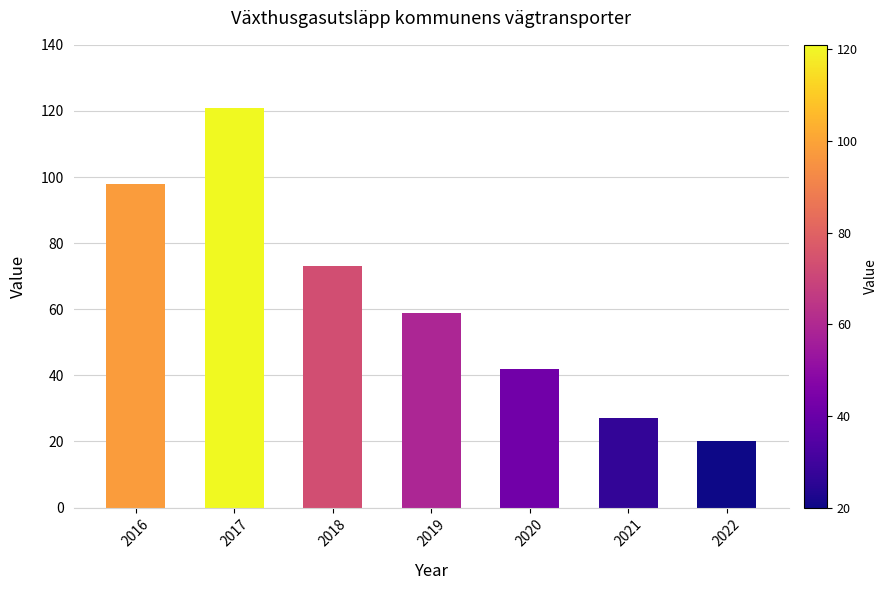

Which label corresponds to the largest value in the chart?

2017